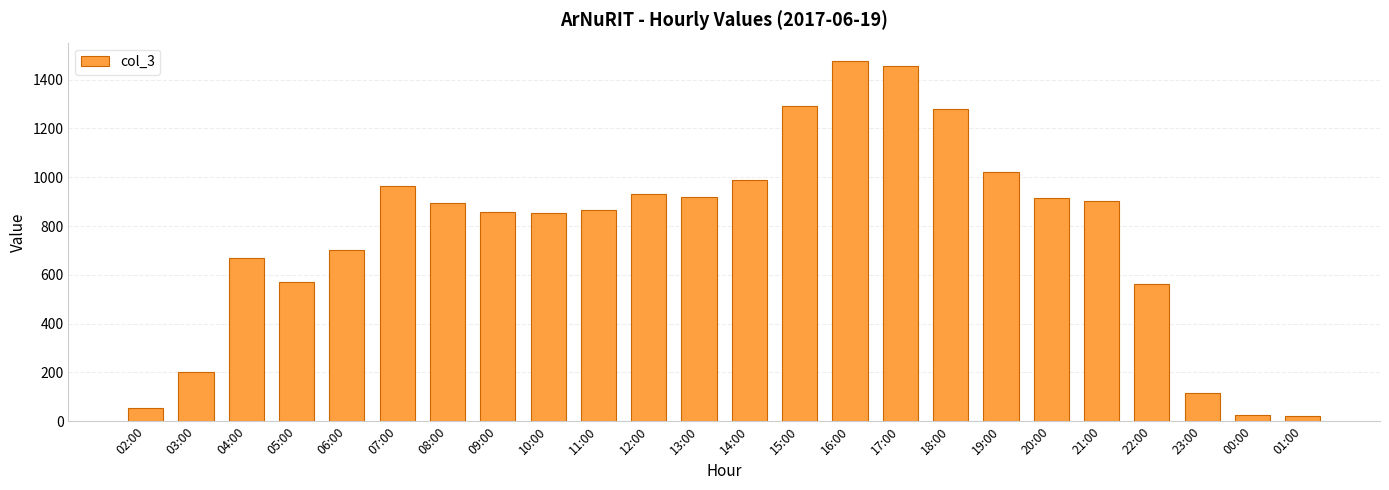

What position from the left is 12:00?

11